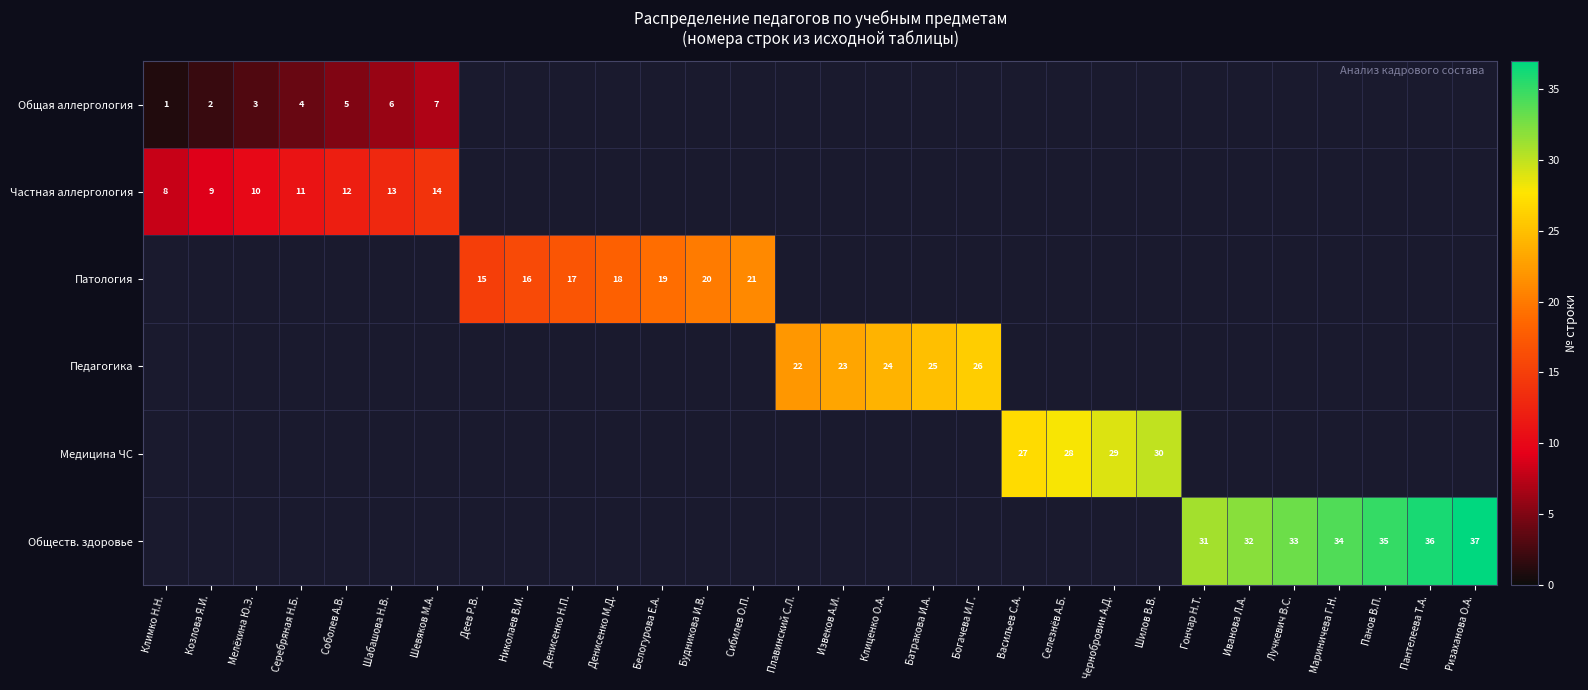

Is it true that Педагогика equals 23 at Извеков А.И.?

True